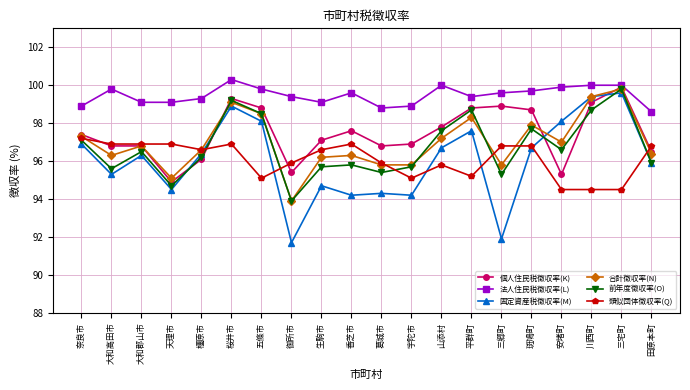

Is it true that 個人住民税徴収率(K) equals 97.6 at 香芝市?

True